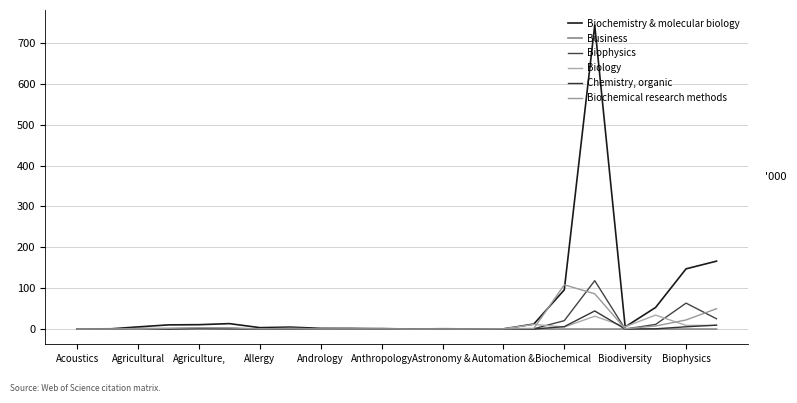

Which series has the largest total across all categories?

Biochemistry & molecular biology